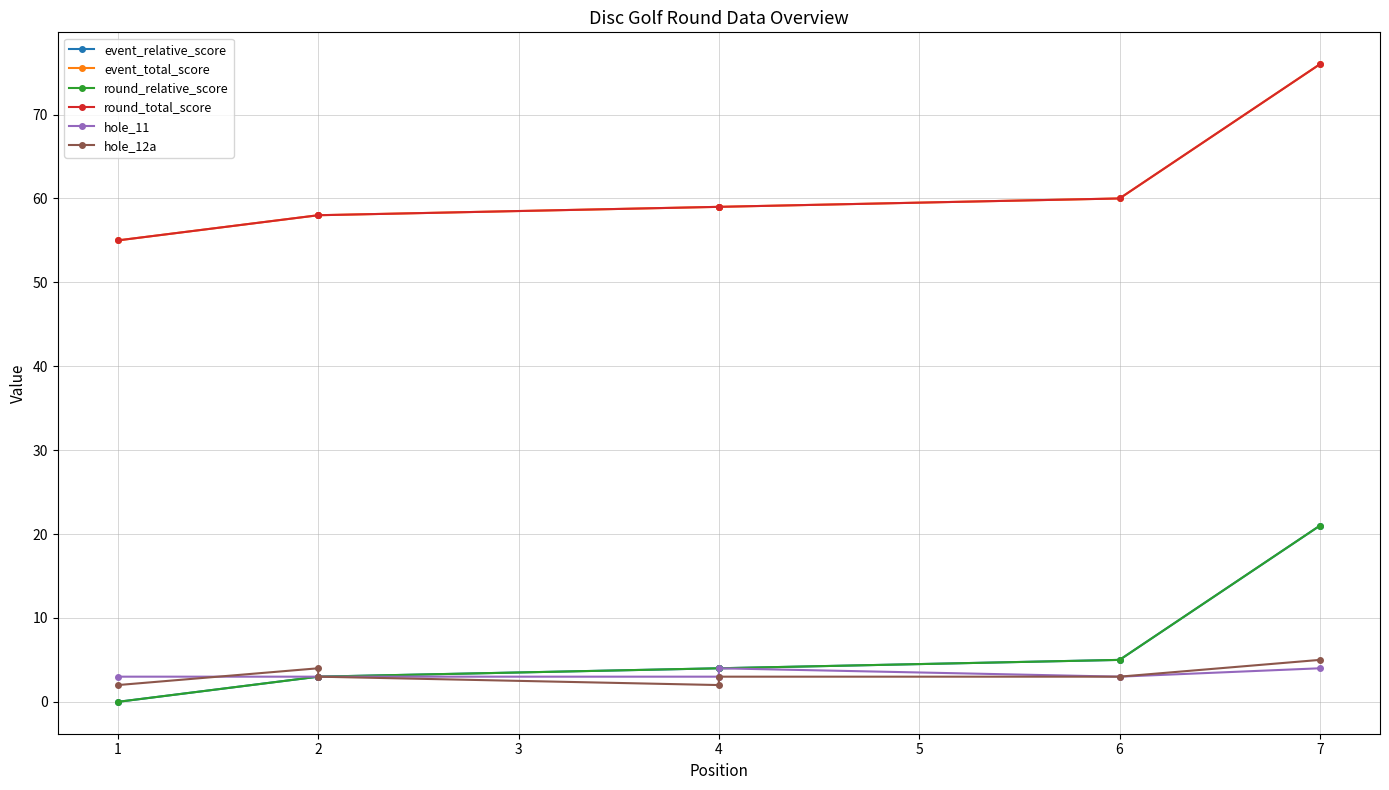

What is the average value of the event_relative_score series?

6